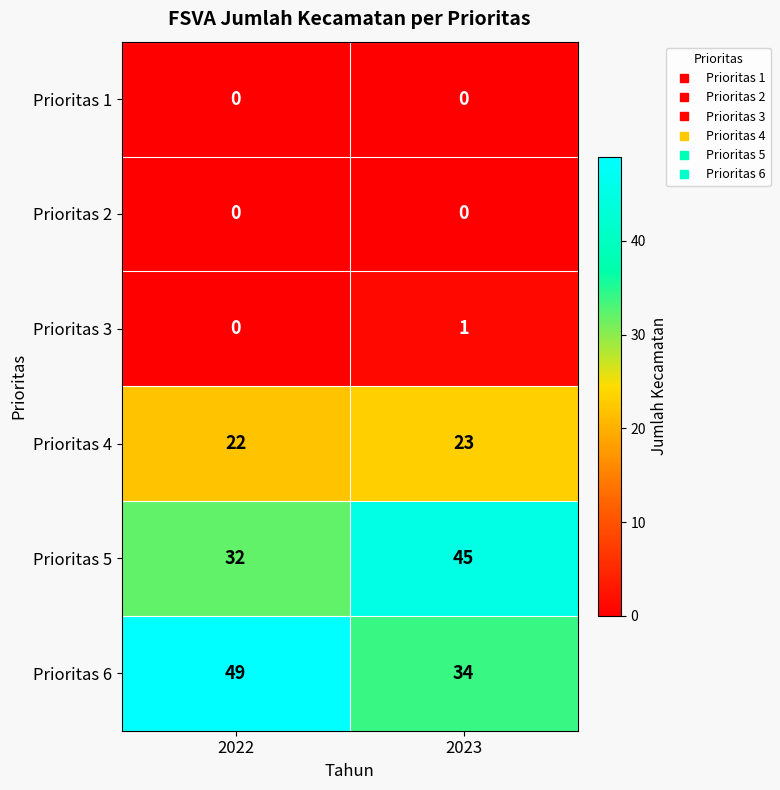

Count the number of data series in this chart.

6